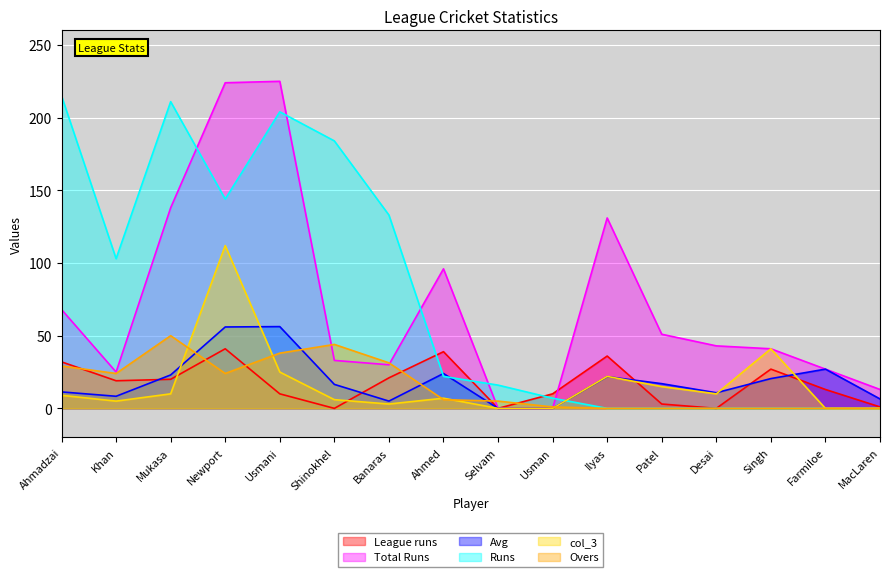

The value of Avg at Desai is 7.4. True or false?

False